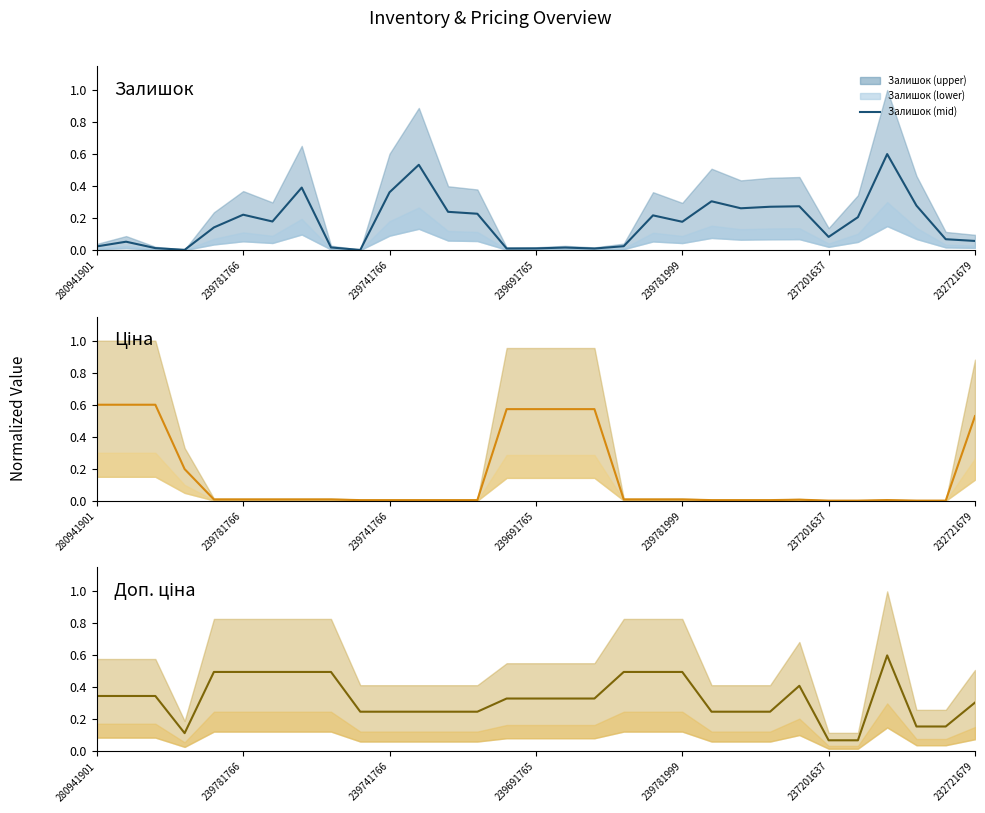

The Залишок series shows 0.4 at 23. True or false?

False